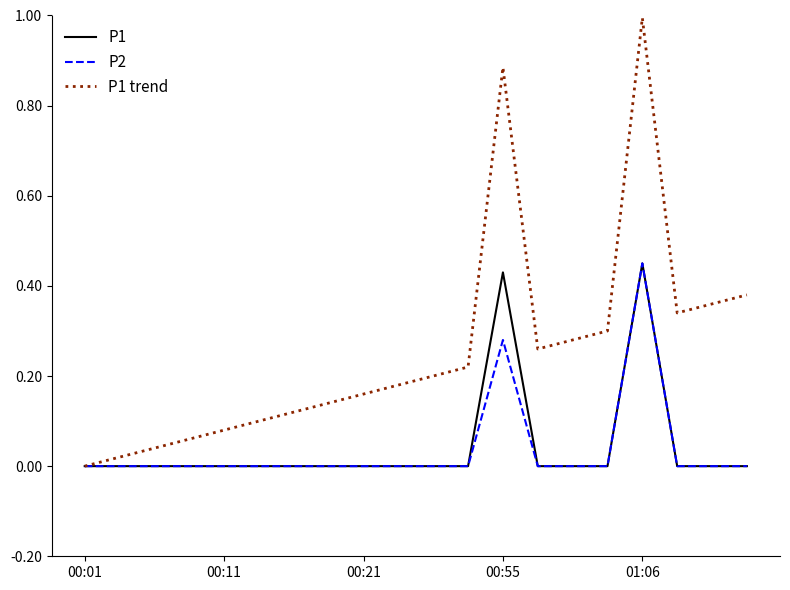

How many lines are shown in the chart?

3